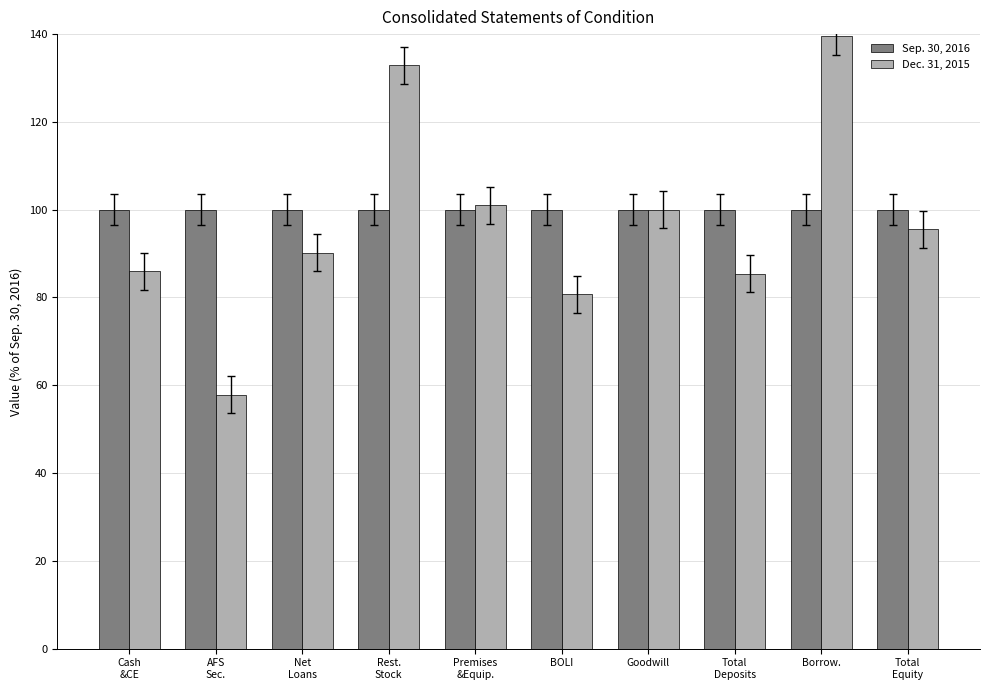

At which label does Dec. 31, 2015 first exceed 95?

Rest.
Stock